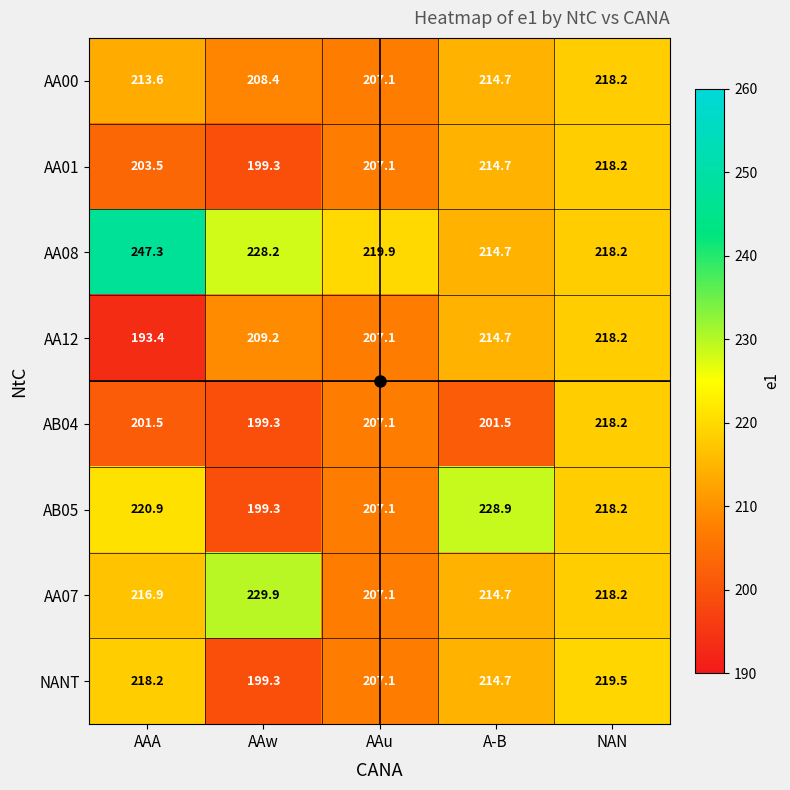

What is the total value across all series at A-B?

1718.6